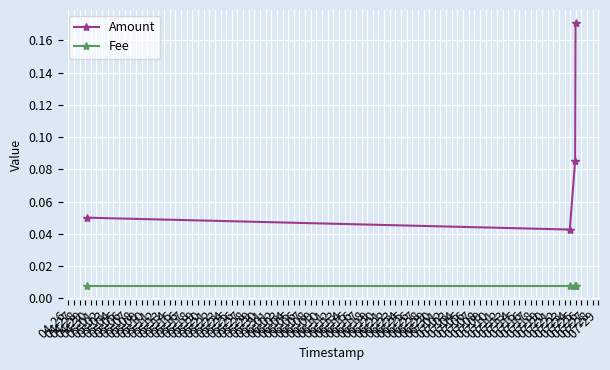

True or false: Fee and Amount intersect in this chart.

False